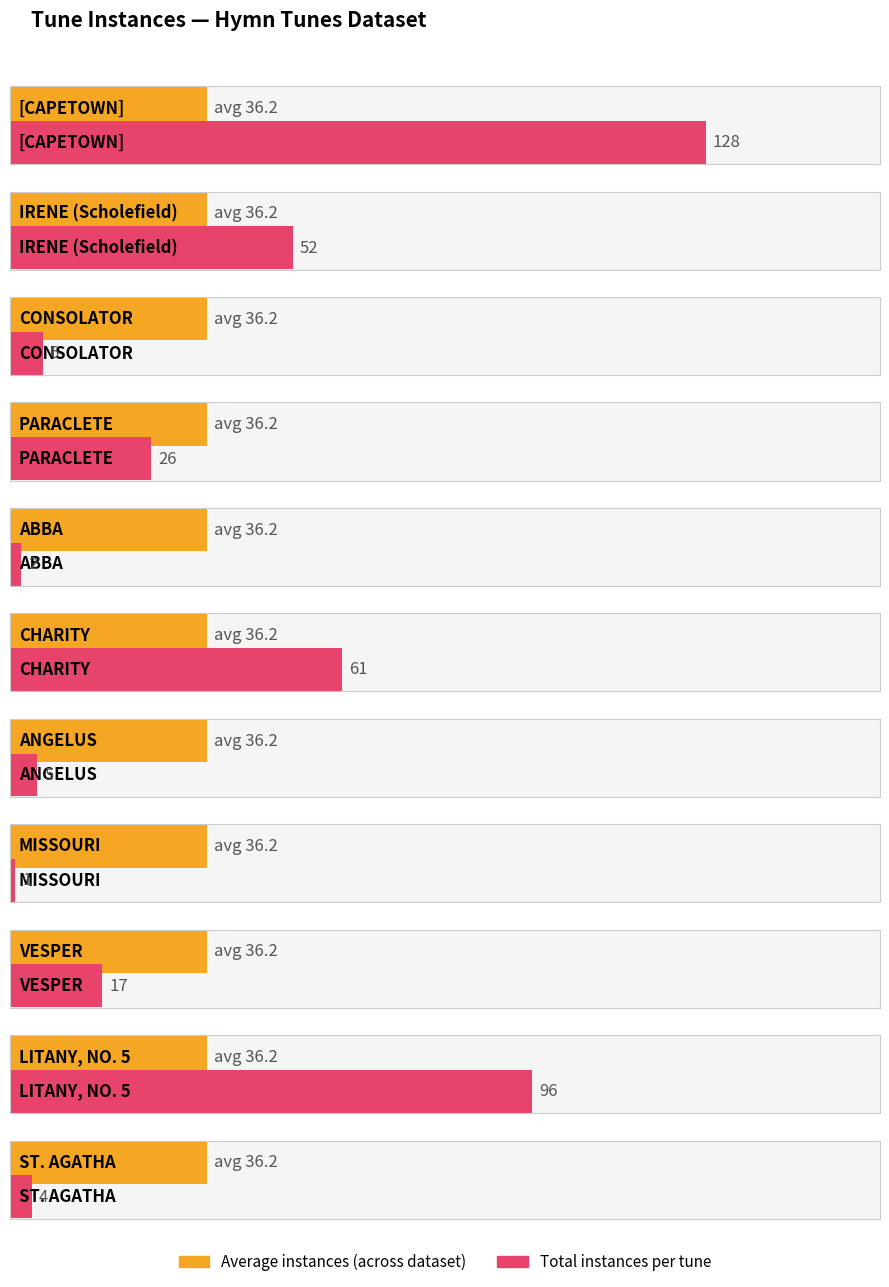

What is the value of the 2nd bar from the left?

52